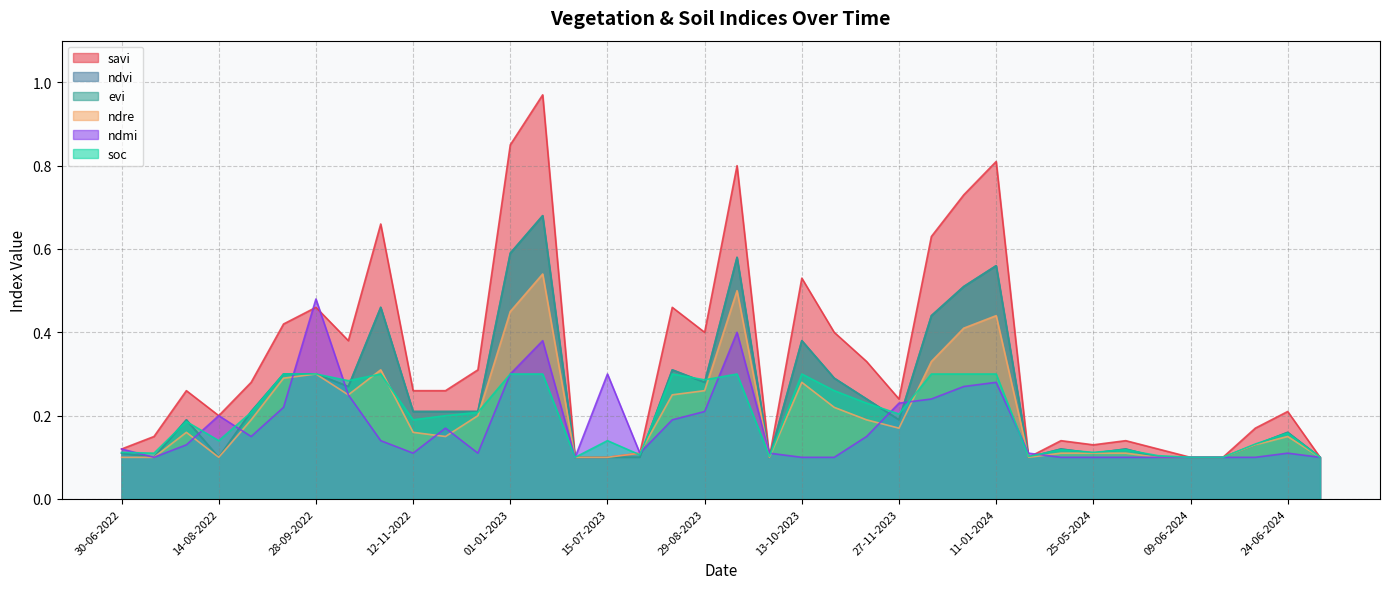

Which series has the largest range (max minus min)?

savi